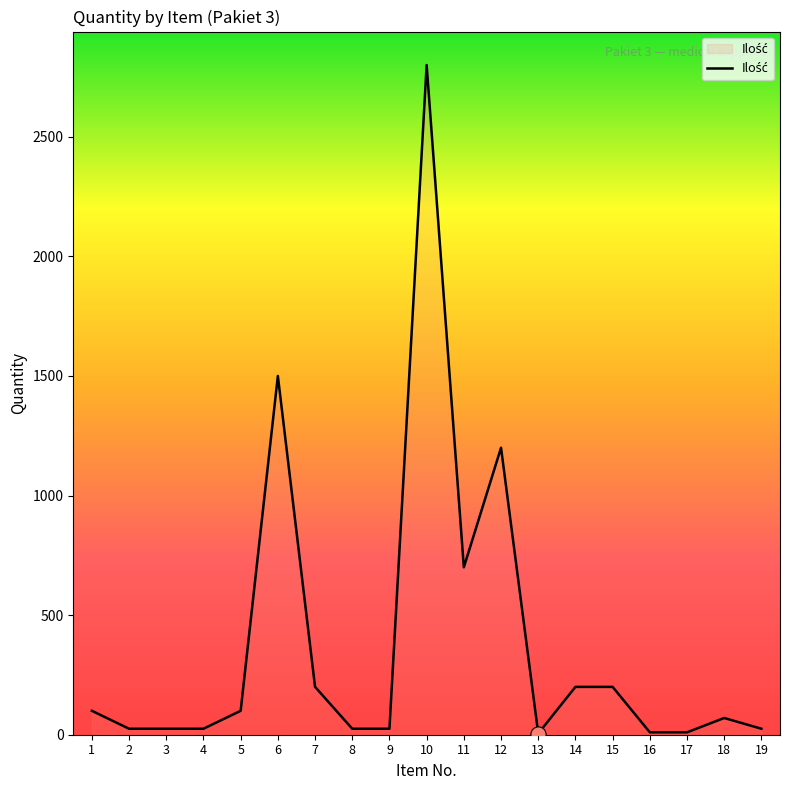

Between 1 and 13, which is larger?

1